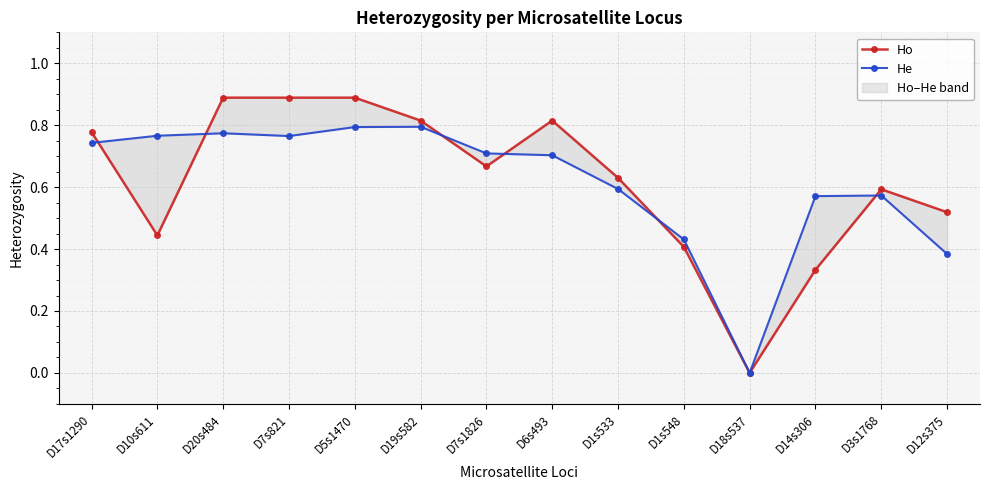

Where do Ho and He first cross each other?

D17s1290 and D10s611